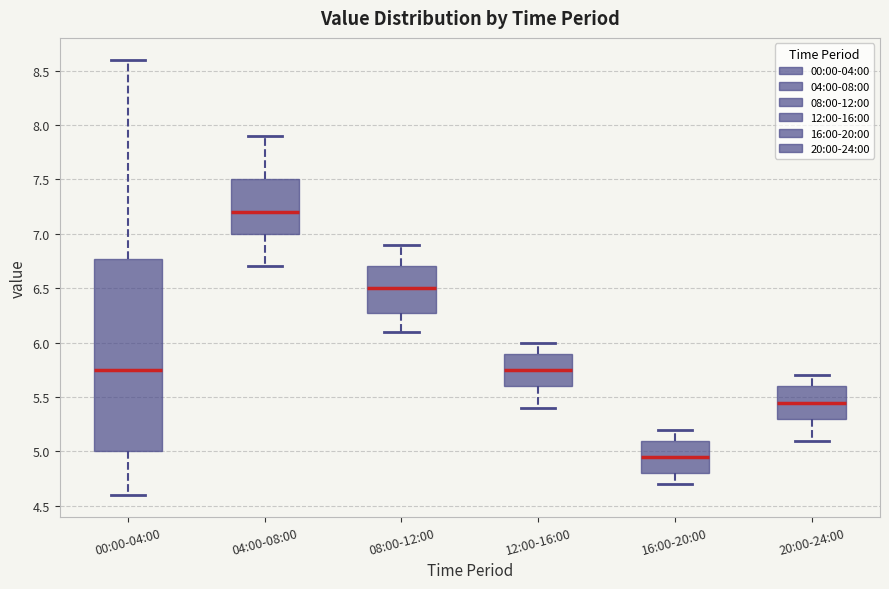

Where does the median line of the box for 00:00-04:00 sit on the y-axis? The values are not printed on the chart, so give them approximately, as read against the axis.

5.75